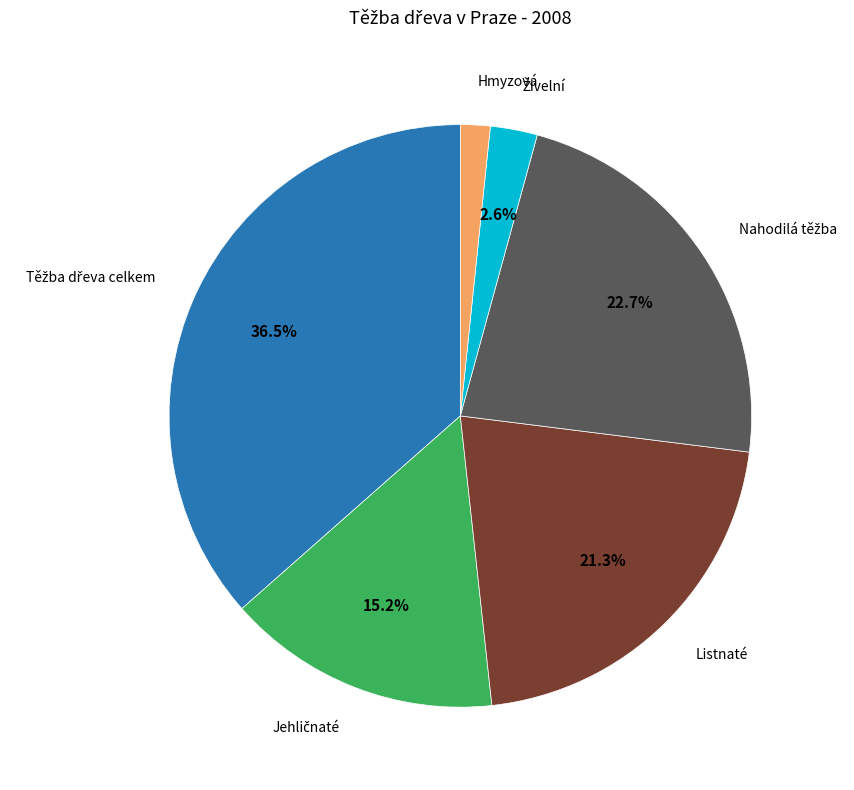

How many slices are in this pie chart?

6